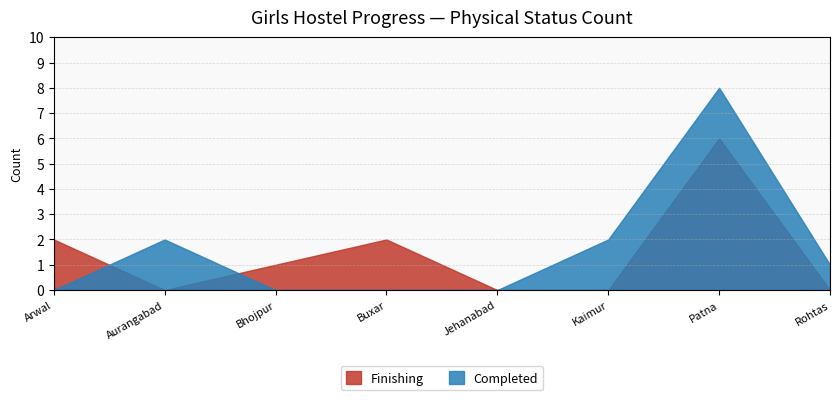

The Completed series shows 0 at Arwal. True or false?

True